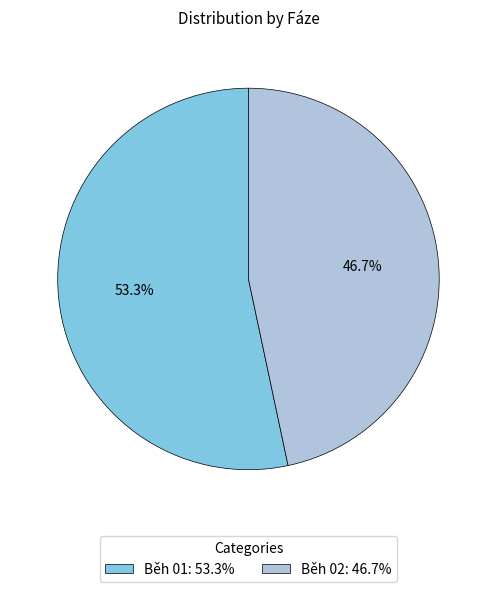

Which category has the smallest portion of the pie?

Běh 02